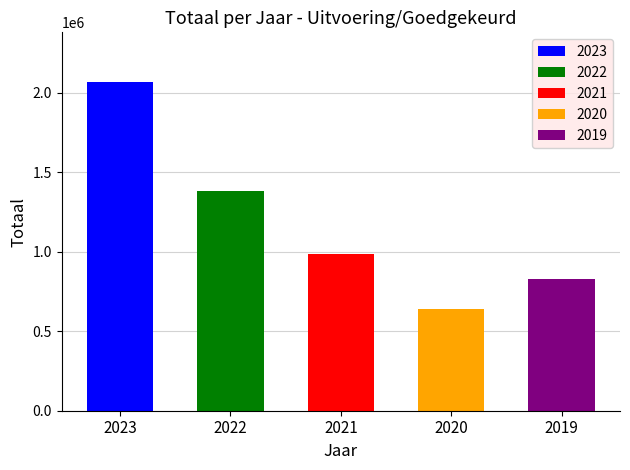

What is the sum of all values?

5899400